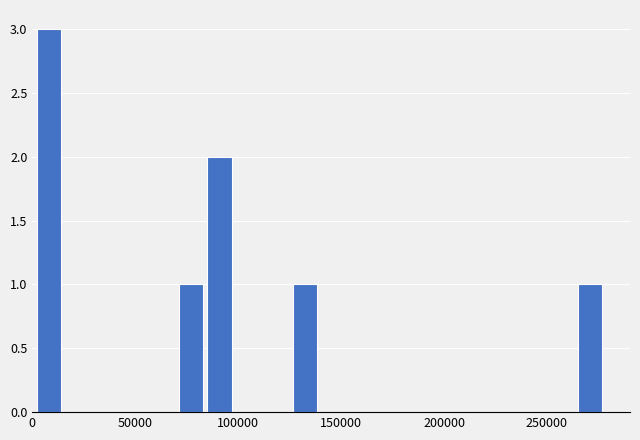

Around what value on the x-axis is the tallest bar? Give the approximate position of its centre, as read against the axis.

10000